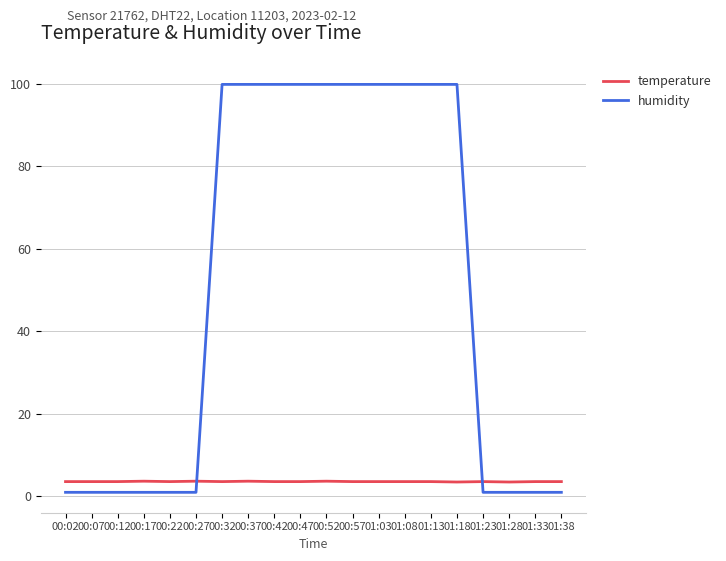

Between 00:07 and 01:03, which series saw the biggest shift?

humidity